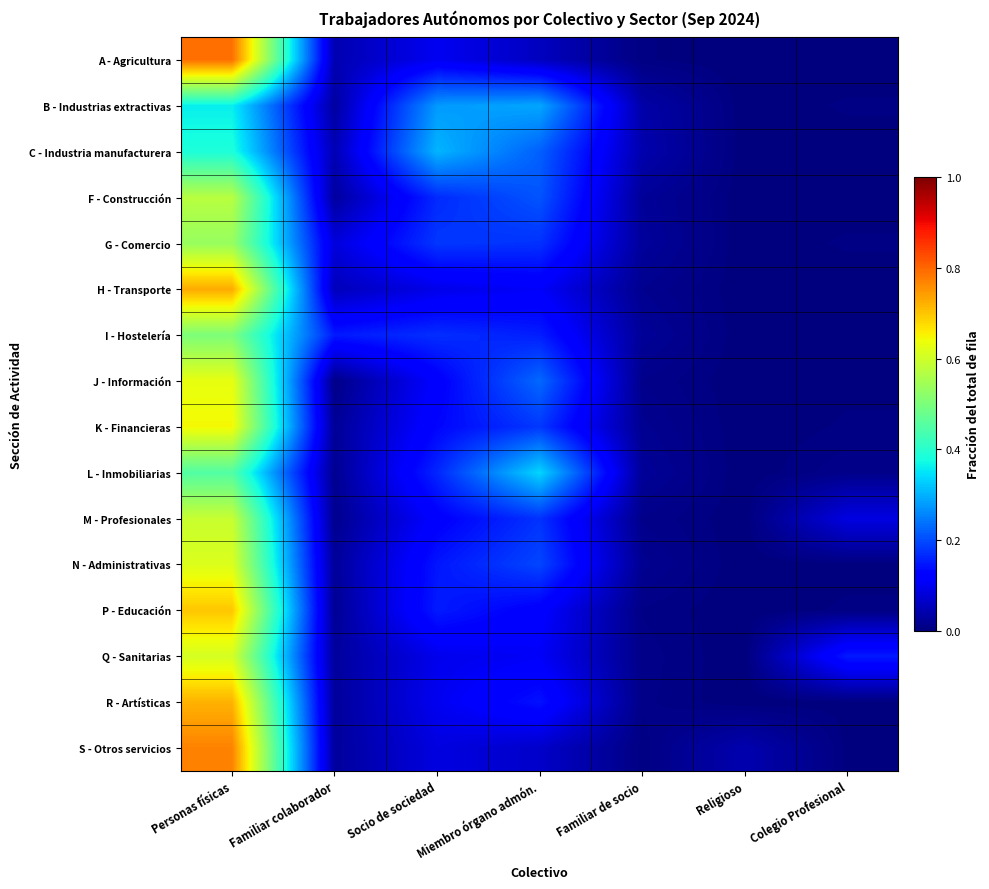

How many distinct data groups are displayed?

16